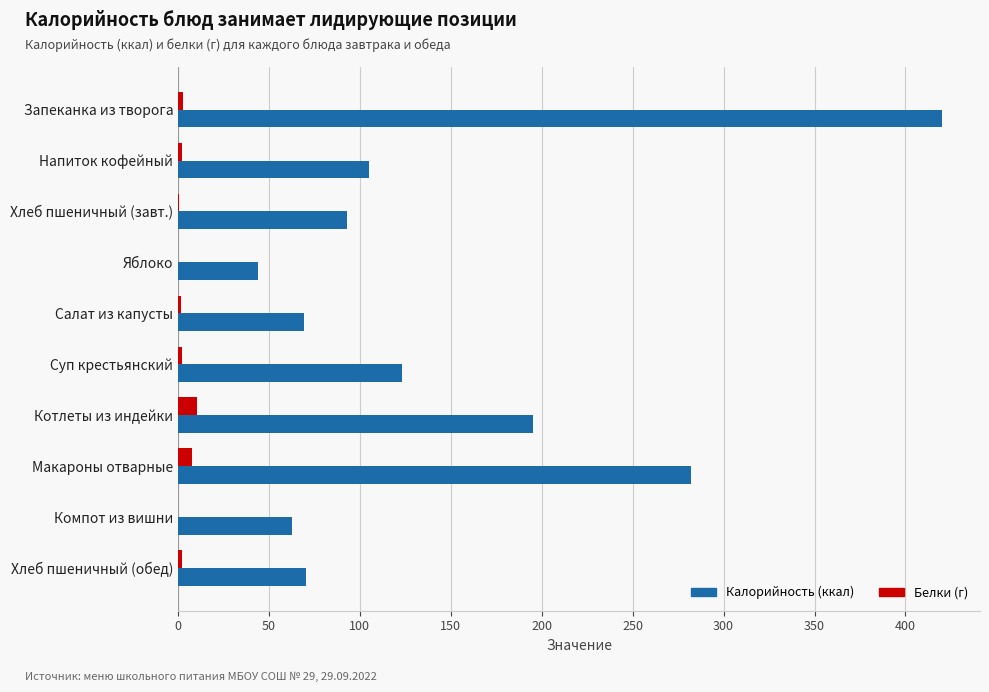

Which series changed the most between Напиток кофейный and Компот из вишни?

Калорийность (ккал)